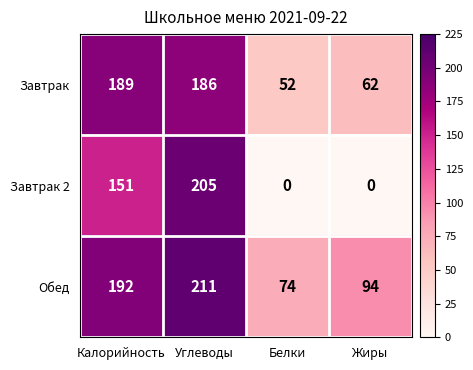

Read the Завтрак value at Калорийность.

189